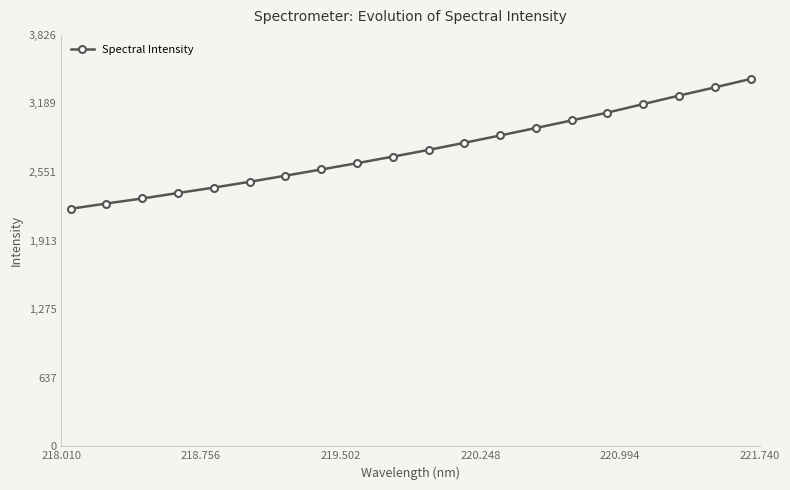

What is the minimum value shown in the chart?

2209.8